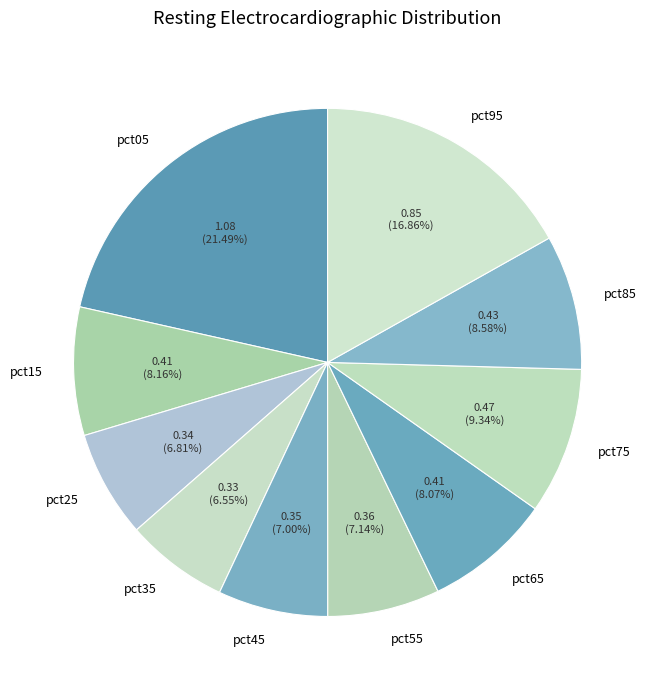

To the nearest percent, what is the difference between the pct95 and pct45 slice percentages?

10%